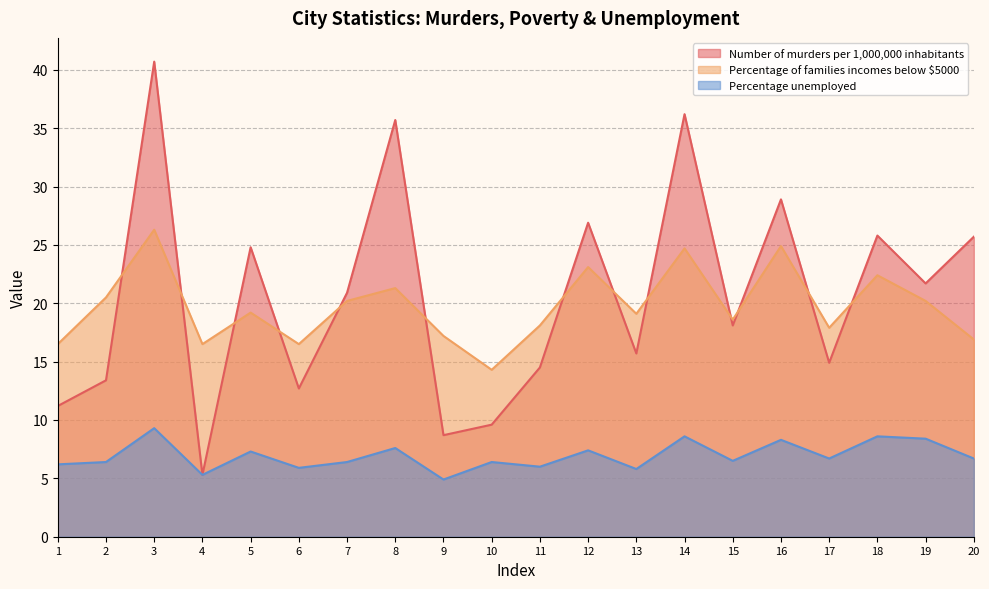

What is the sum of the Number of murders per 1,000,000 inhabitants values at 2 and 3?

54.1